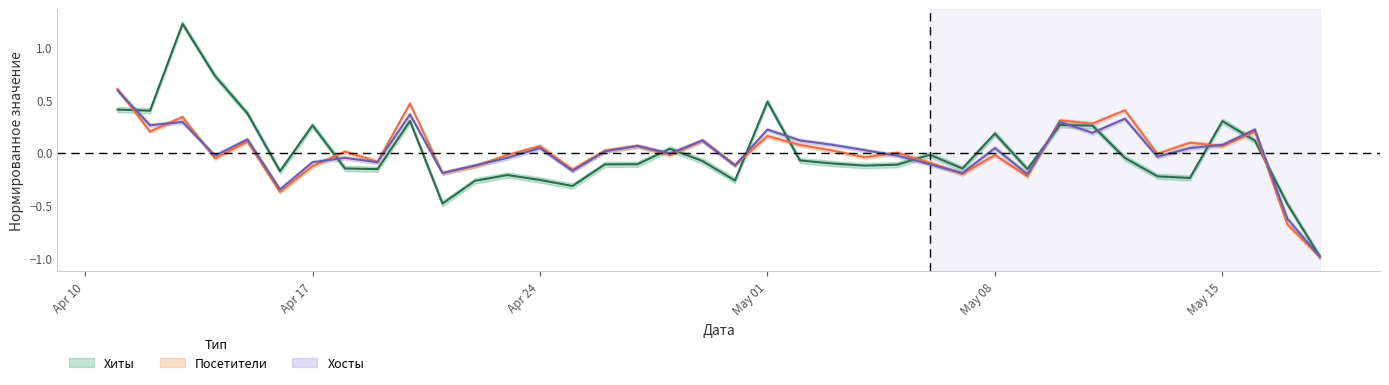

What is the difference between the maximum and minimum values in the Хосты series?

1.6